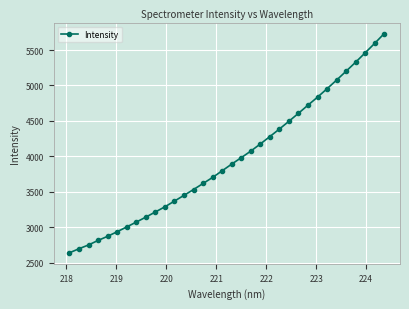

What is the value of the 31st point from the left?

5328.4